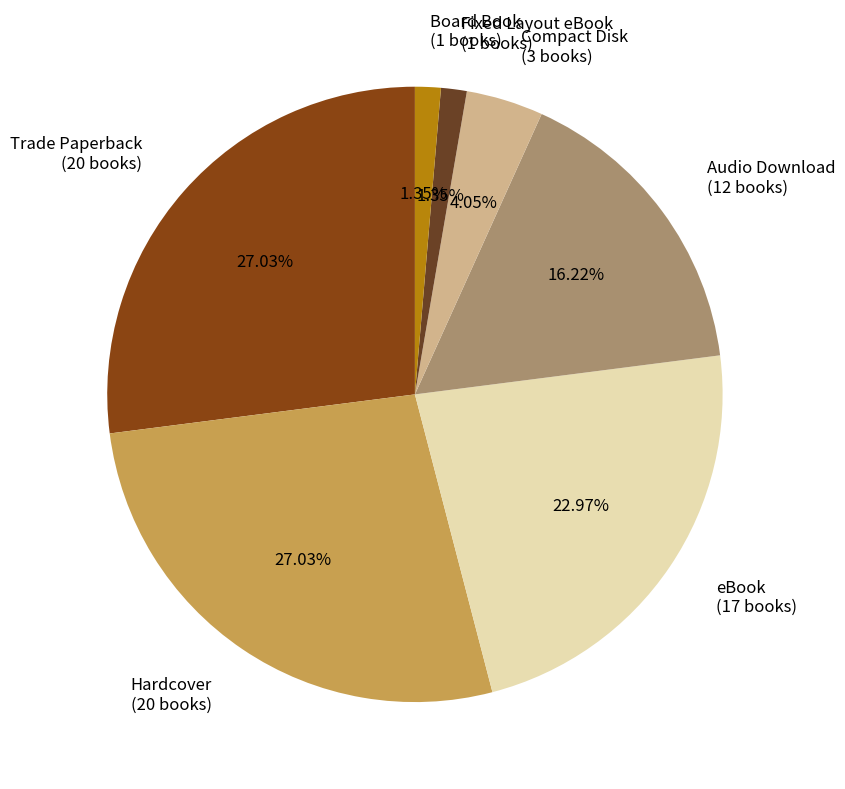

Count the number of slices in the pie.

7